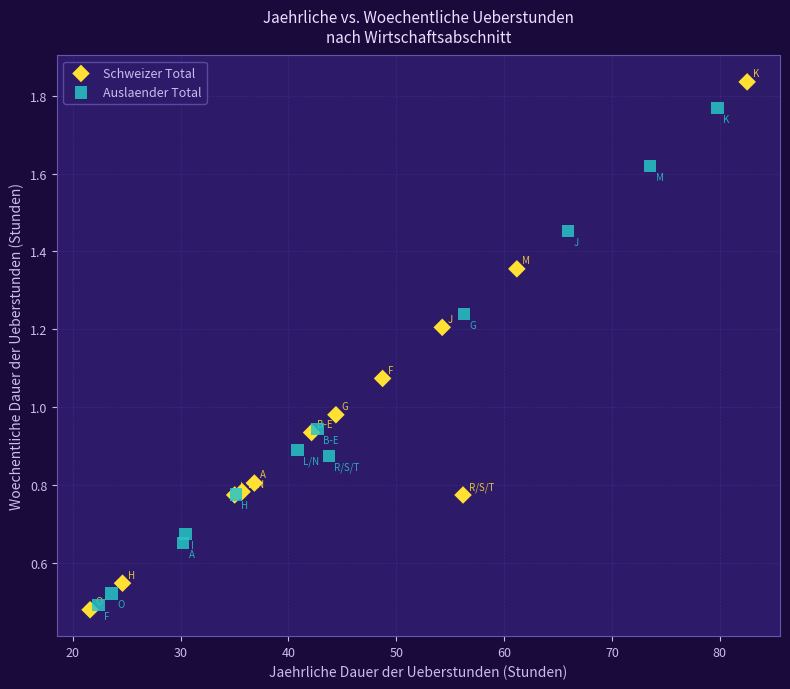

Which series has the widest spread of Y values?

Schweizer Total